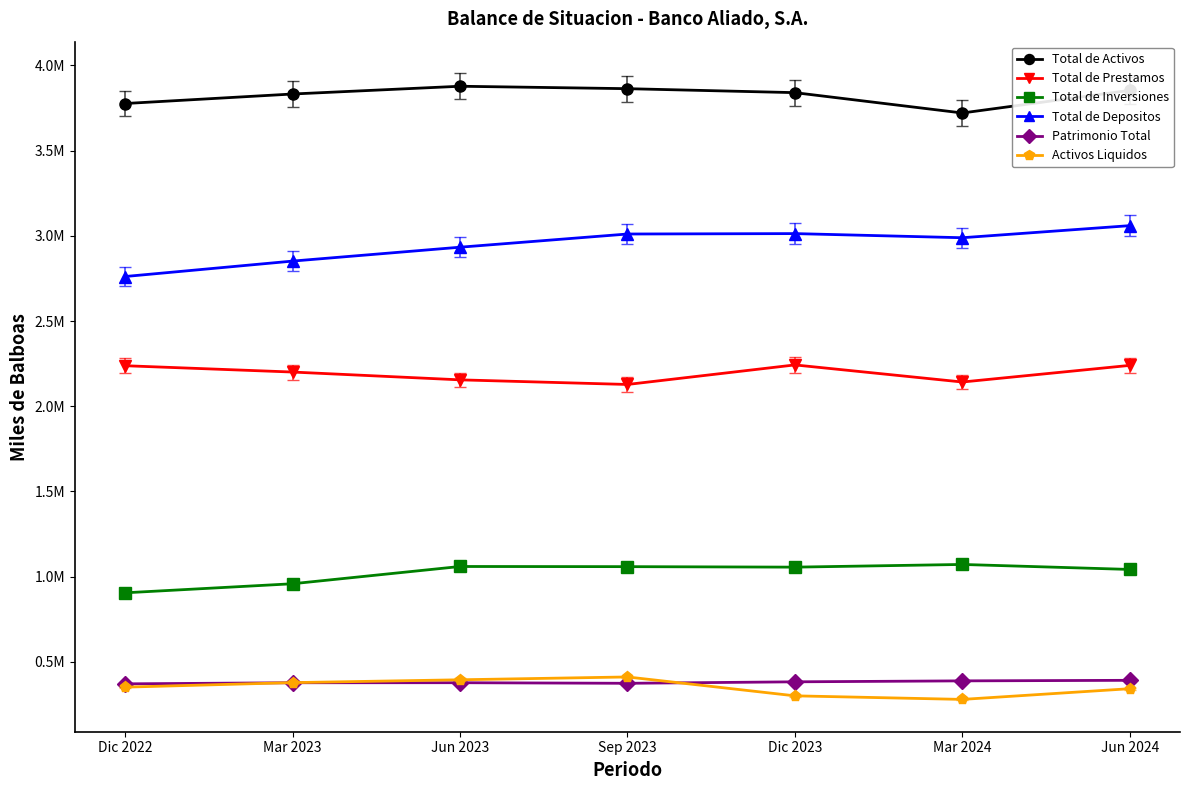

What are all the series names shown in the legend?

Total de Activos, Total de Prestamos, Total de Inversiones, Total de Depositos, Patrimonio Total, Activos Liquidos